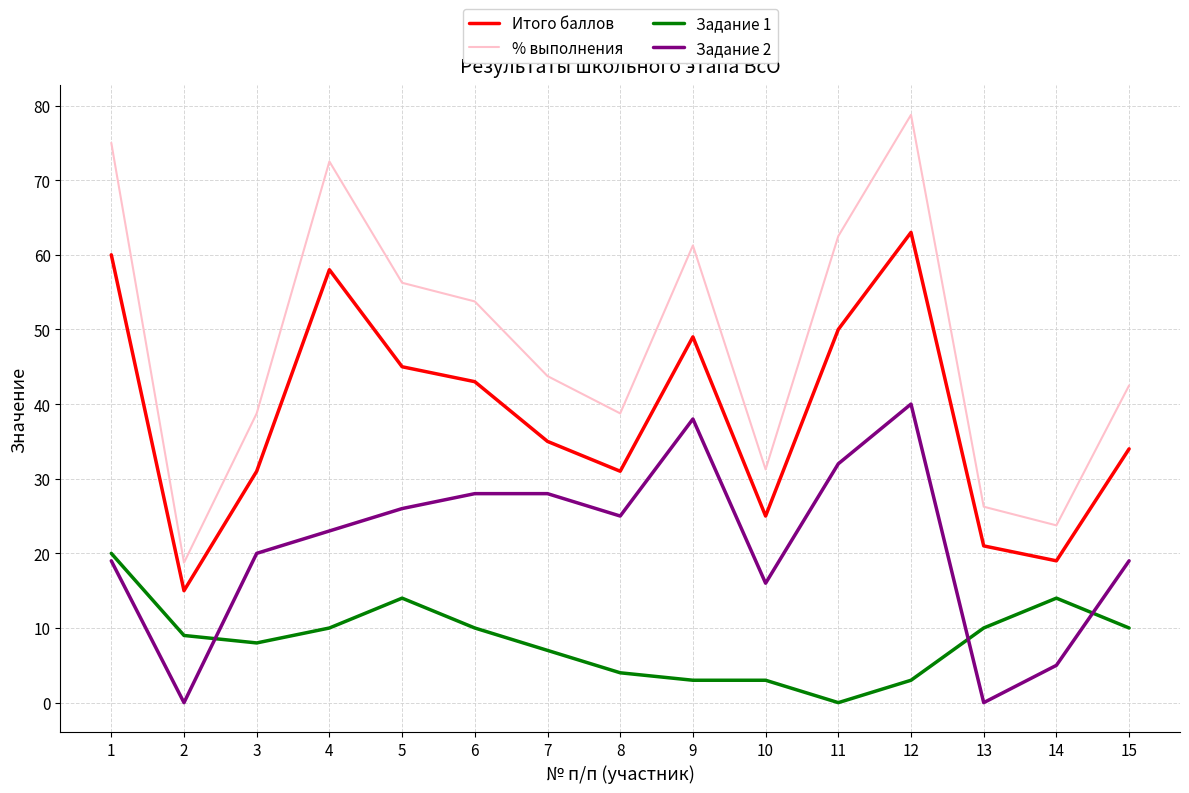

Which series changed the most between 4 and 15?

% выполнения